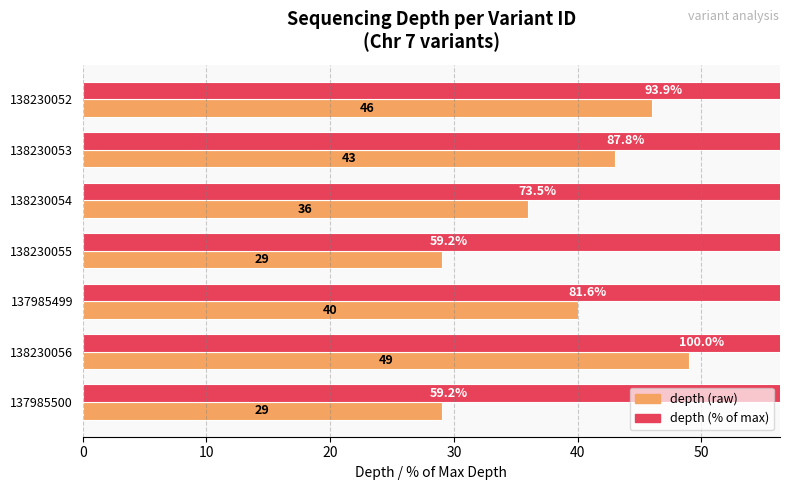

What are all the series names shown in the legend?

depth, depth (% of max)